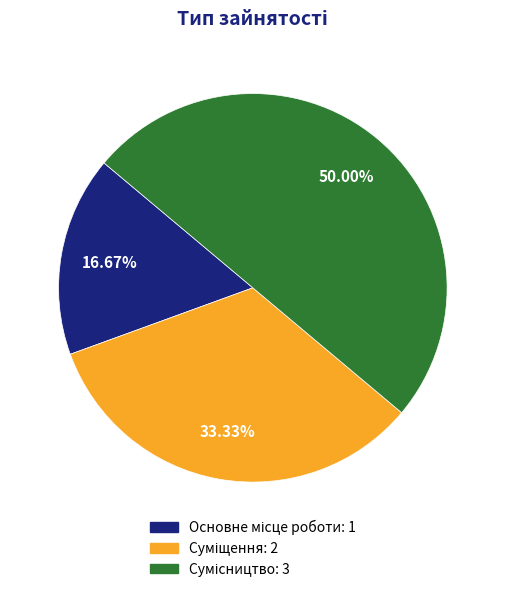

Rank the categories by value from highest to lowest.

Сумісництво, Суміщення, Основне місце роботи